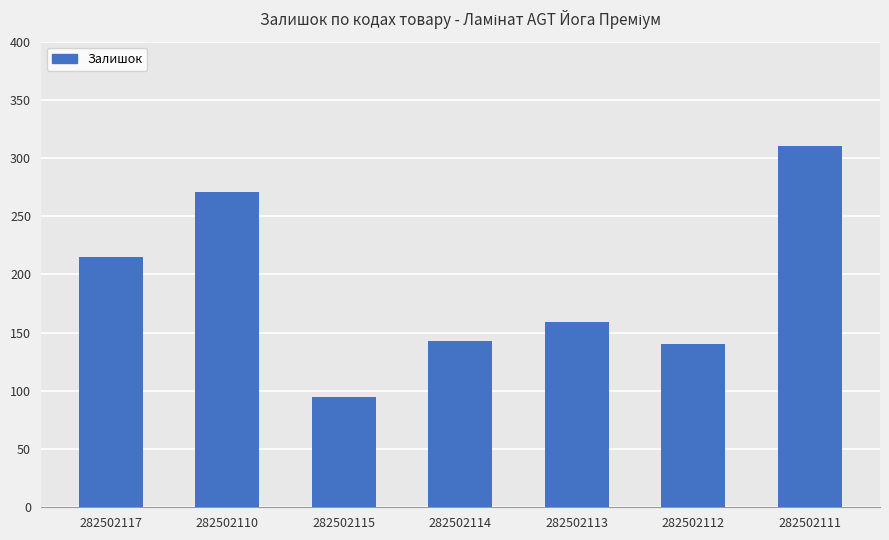

True or false: the data shows 143 at 282502114.

True